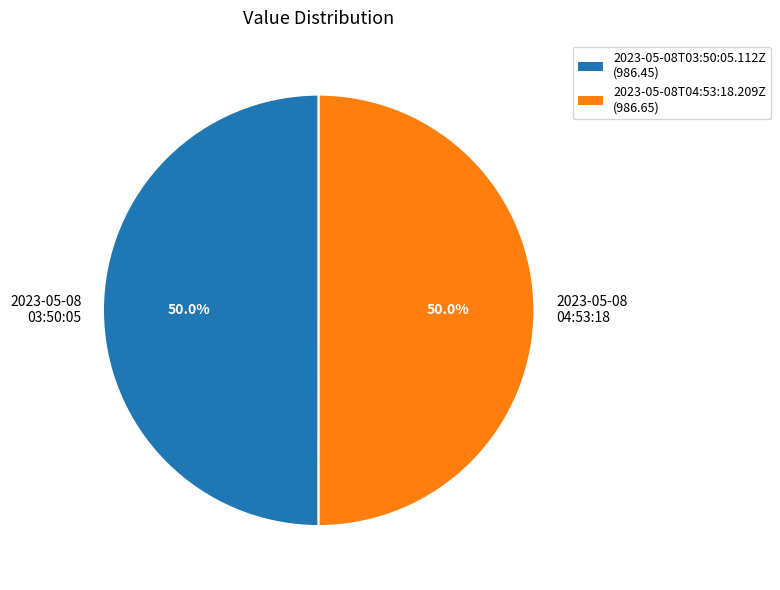

Approximately how many times larger is the value at 2023-05-08 03:50:05 compared to 2023-05-08 04:53:18?

1.0